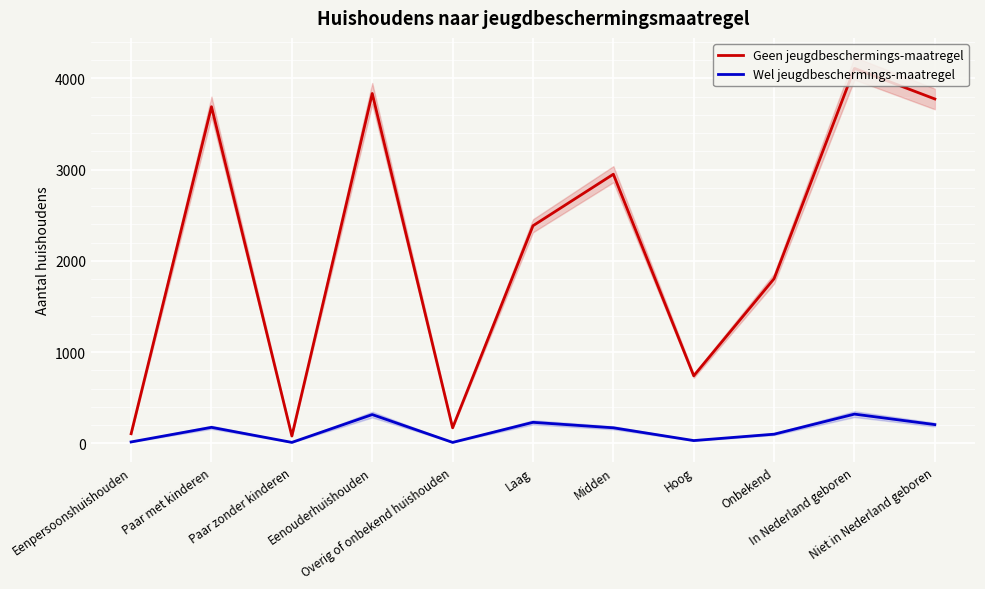

Which has a higher value, Laag or Onbekend?

Laag